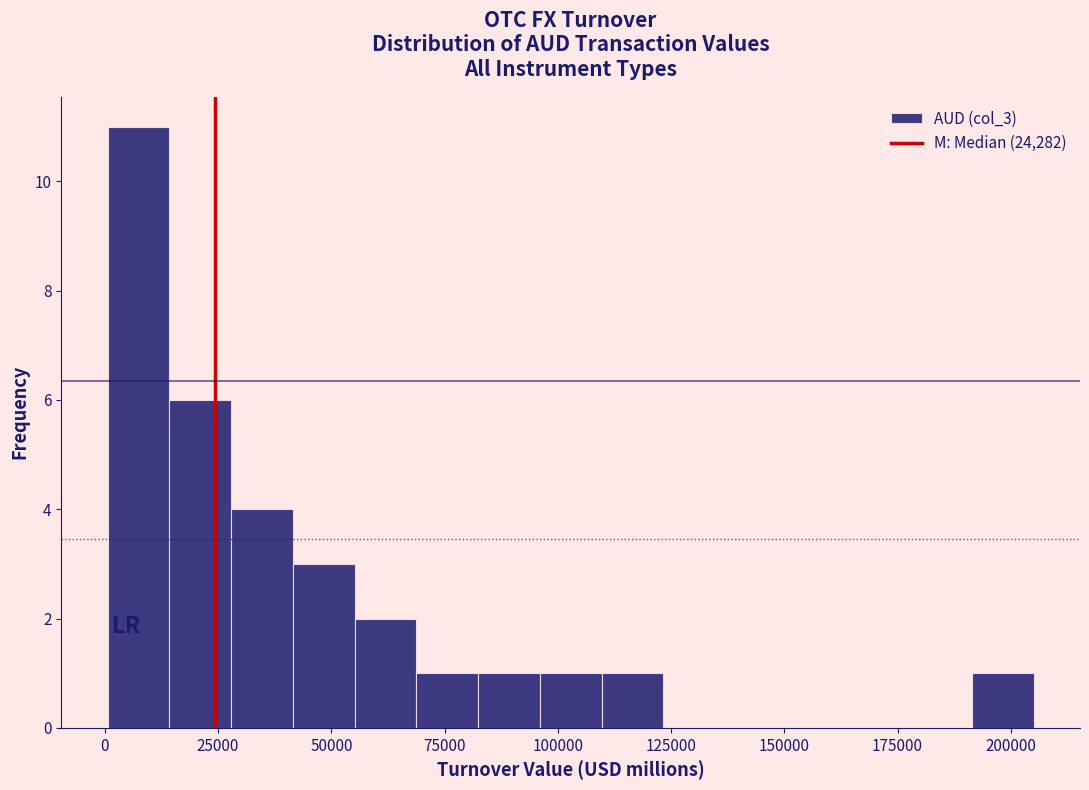

Read against the x-axis, roughly where is the centre of the tallest bar?

5000